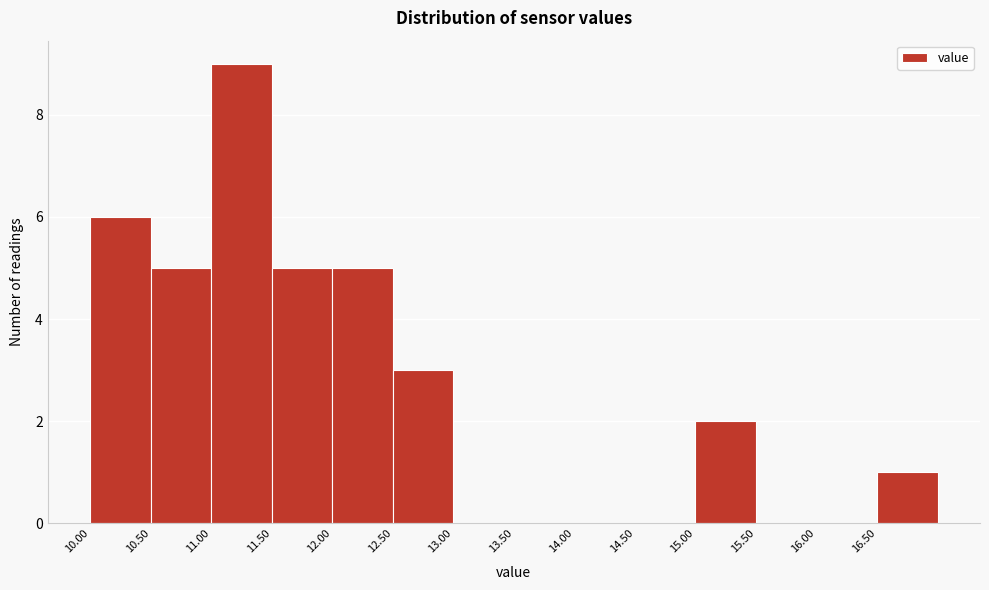

Reading left to right, list every bar in this chart as the range it spans on the x-axis followed by its height. The values are not printed on the chart, so give them approximately, as read against the axis.

10.0 to 10.5: 6
10.5 to 11.0: 5
11.0 to 11.5: 9
11.5 to 12.0: 5
12.0 to 12.5: 5
12.5 to 13.0: 3
13.0 to 13.5: 0
13.5 to 14.0: 0
14.0 to 14.5: 0
14.5 to 15.0: 0
15.0 to 15.5: 2
15.5 to 16.0: 0
16.0 to 16.5: 0
16.5 to 17.0: 1